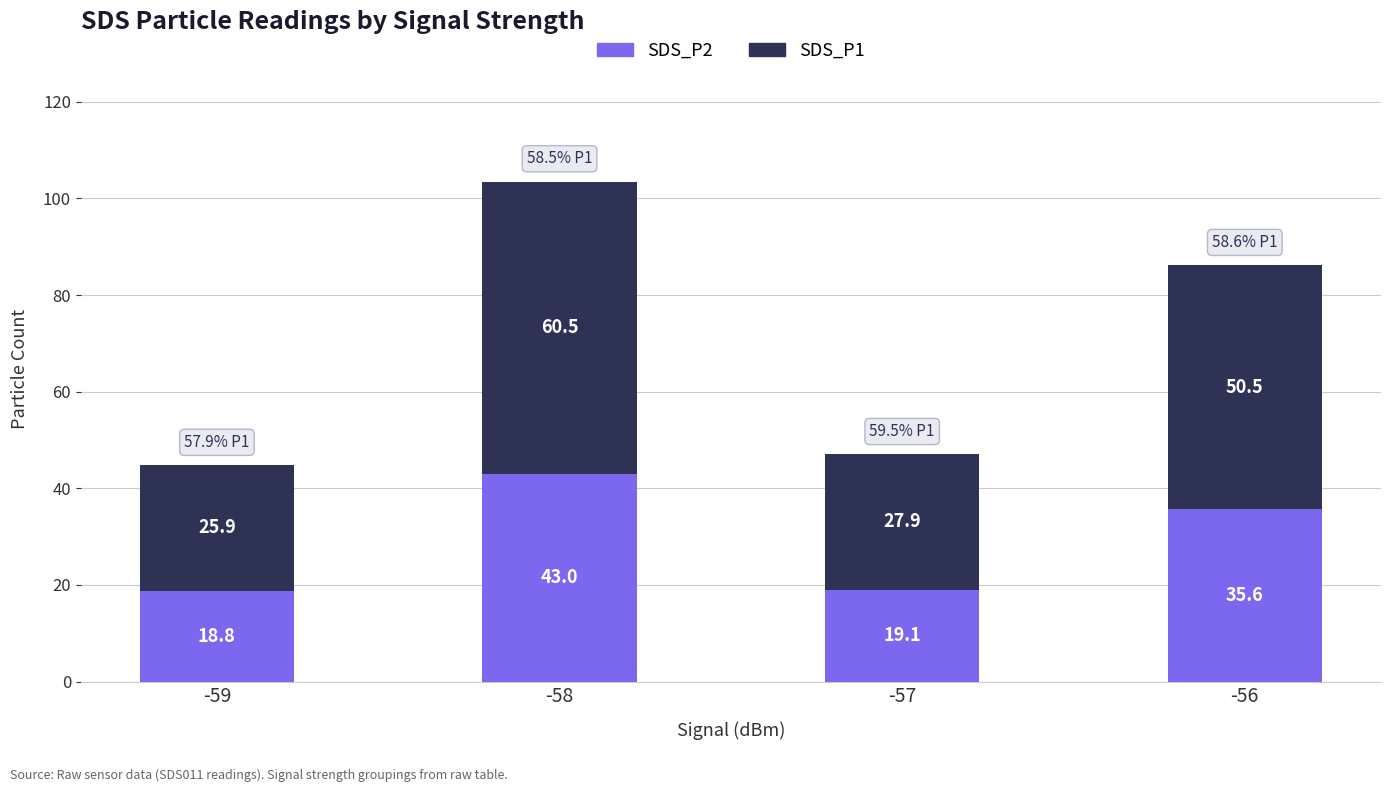

Read the SDS_P2 value at -59.

18.8